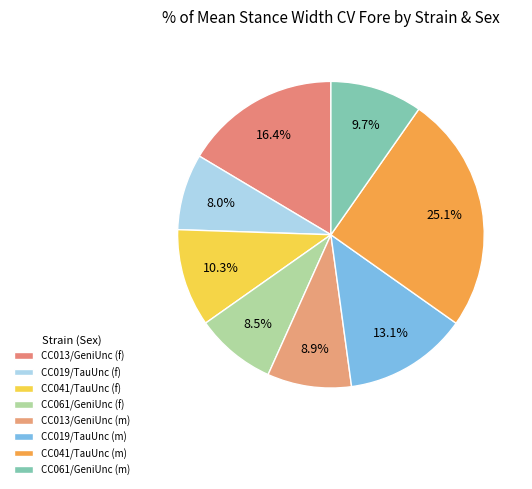

Is the sum of CC061/GeniUnc (m) and CC061/GeniUnc (f) greater than half?

No